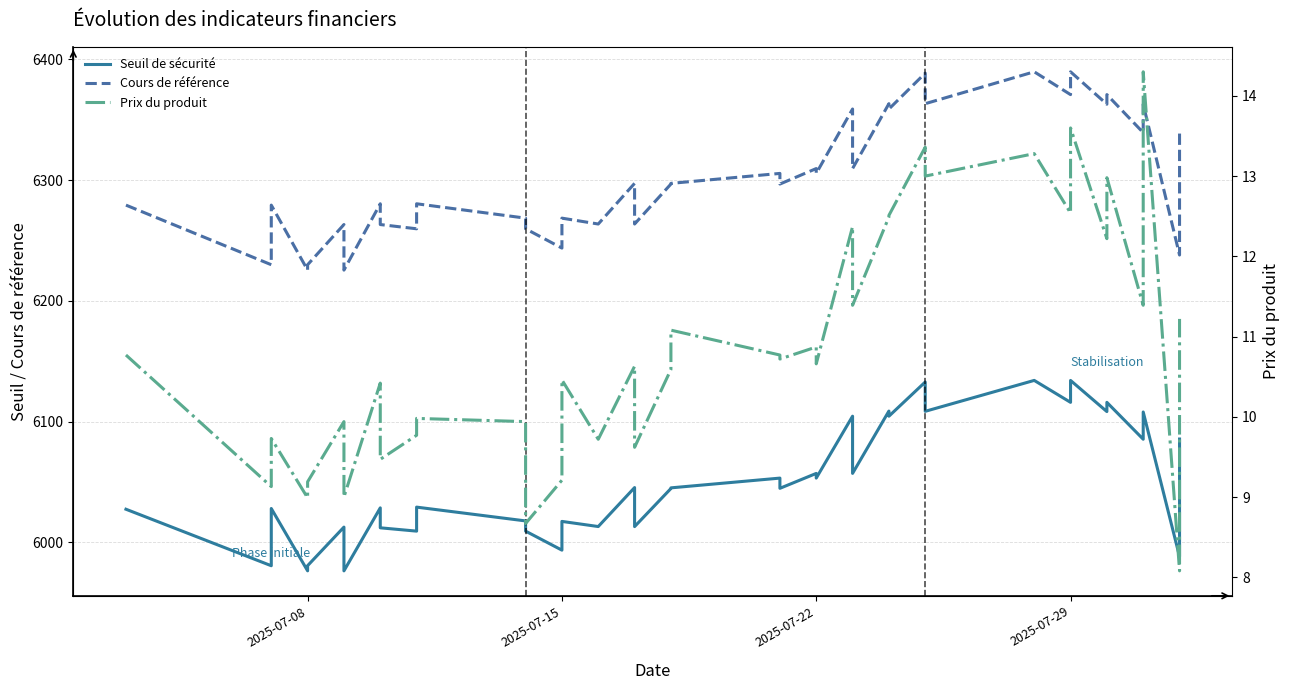

Count the number of categories in the chart.

39